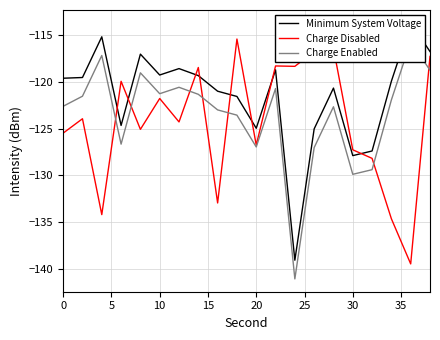

What is the highest value of the Charge Disabled series?

-115.4